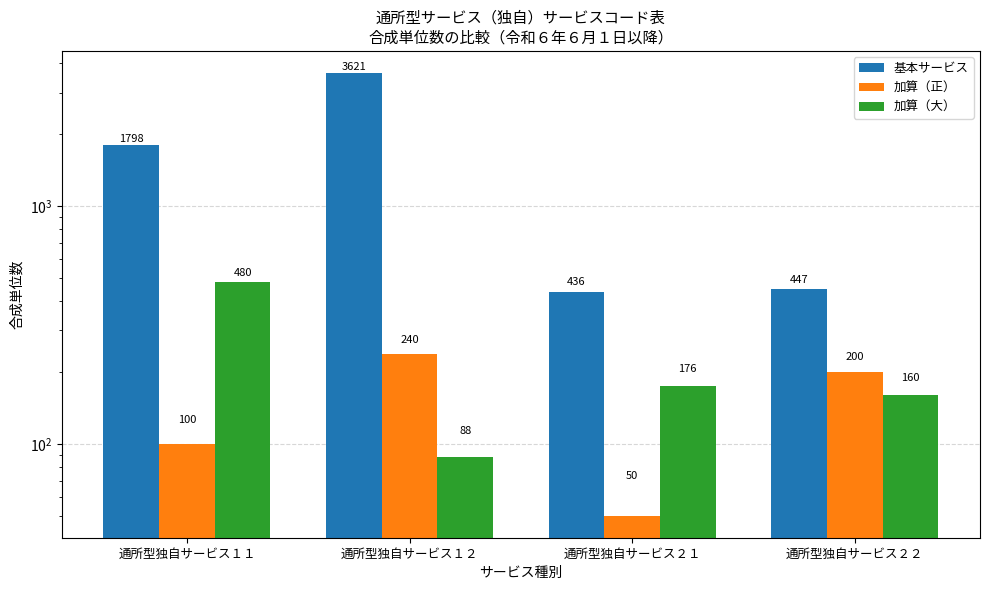

How many values in the 加算（大） series exceed 176?

1